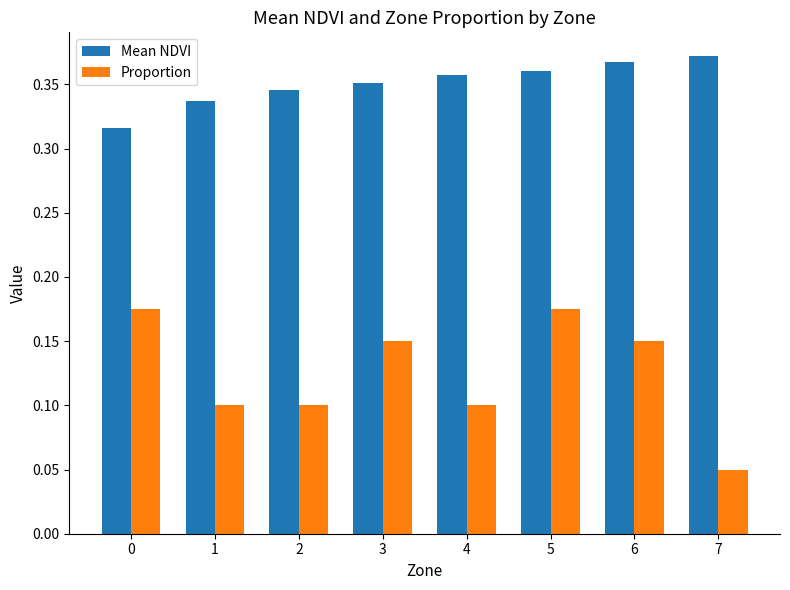

What is the sum of all Proportion values?

1.0